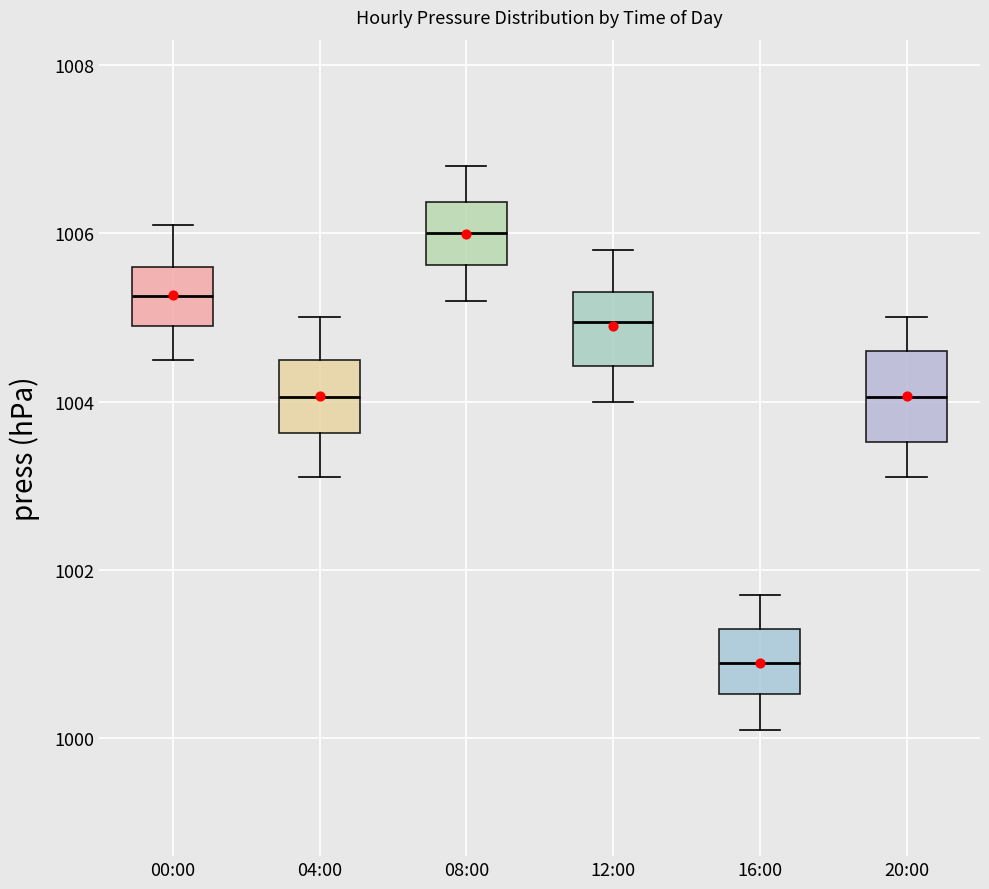

Where is the upper edge of the box for 12:00 on the y-axis? The values are not printed on the chart, so give them approximately, as read against the axis.

1005.4